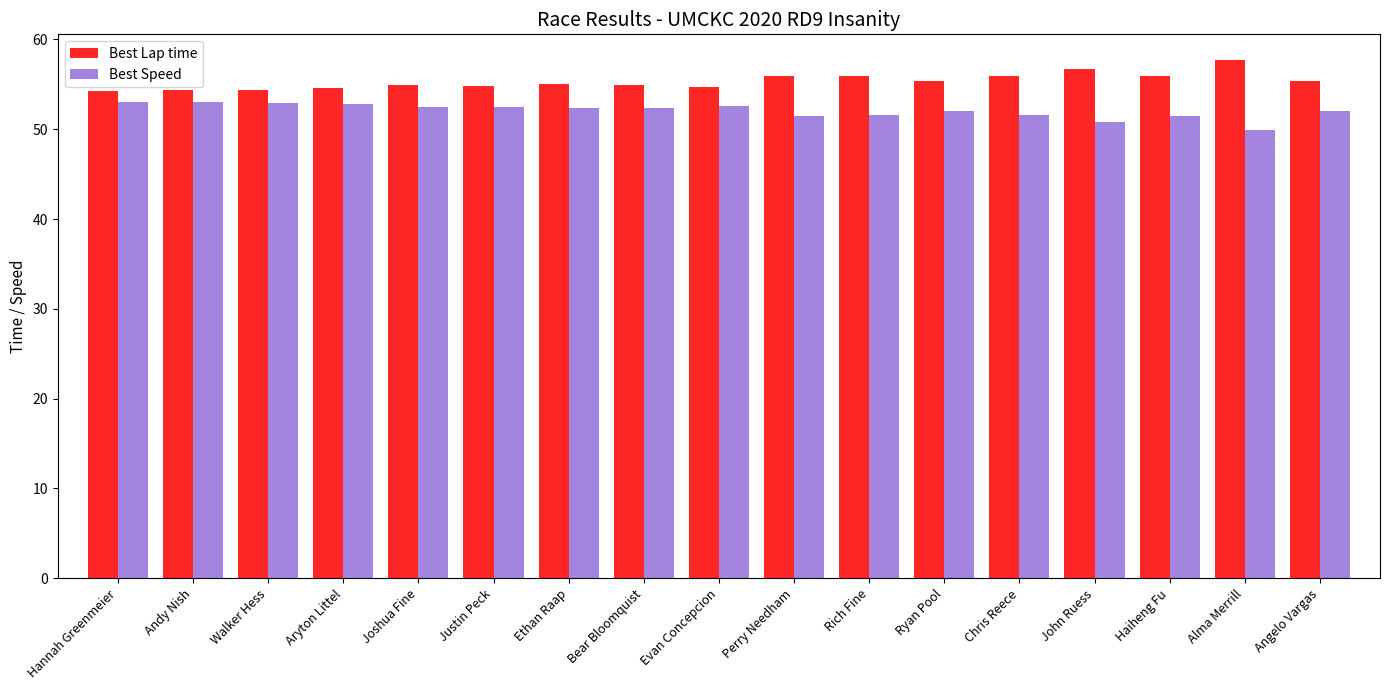

What is the label of the 11th bar from the left?

Rich Fine